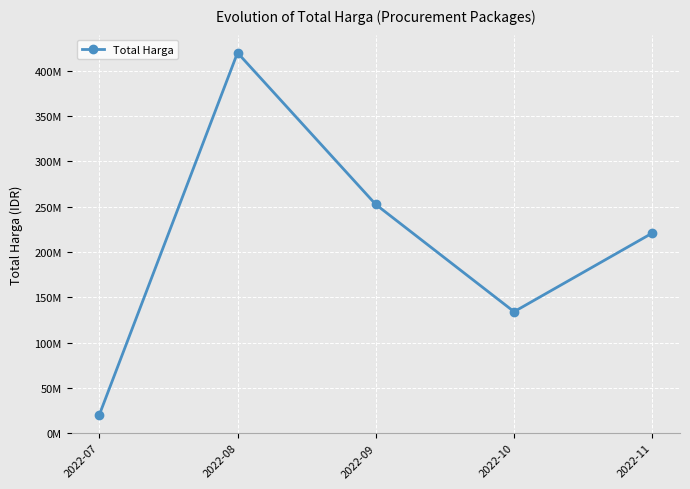

Rank the categories by value from lowest to highest.

2022-07, 2022-10, 2022-11, 2022-09, 2022-08